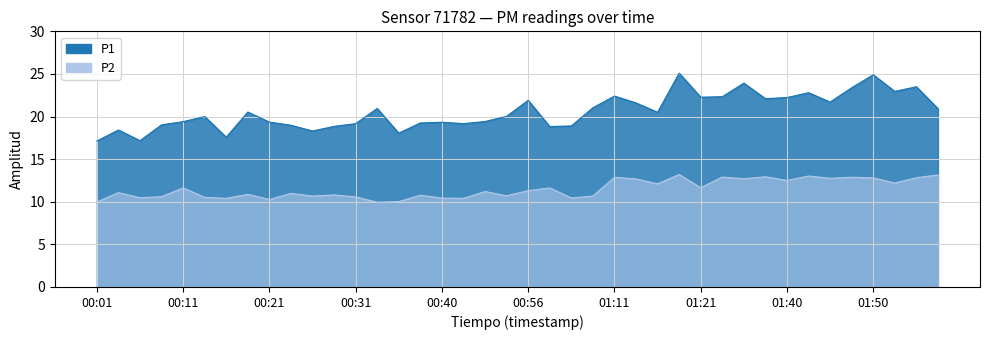

Which has a higher value, 00:16 or 01:53?

01:53